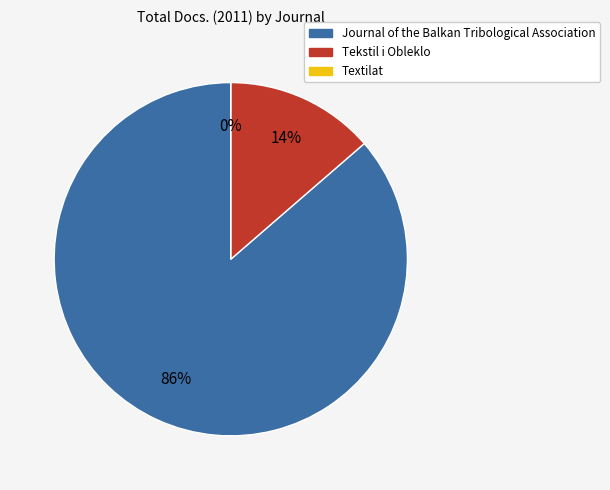

What is the change in value from Journal of the Balkan Tribological Association to Tekstil i Obleklo?

-16